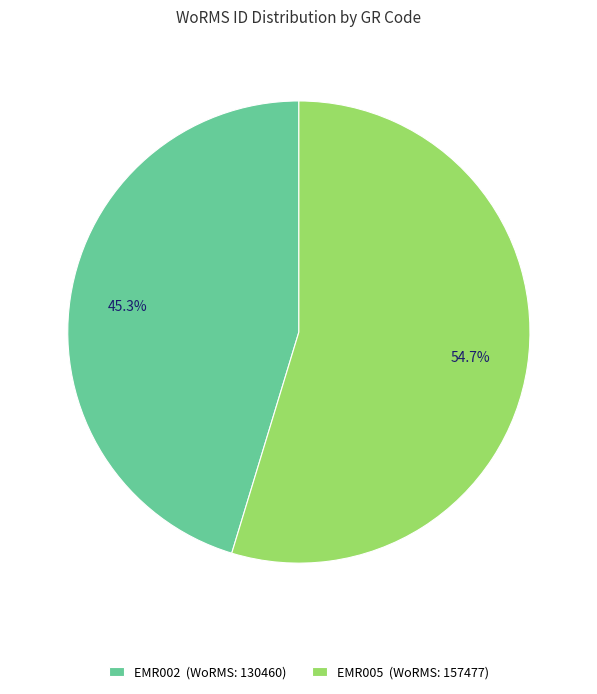

Which slice is the largest?

EMR005